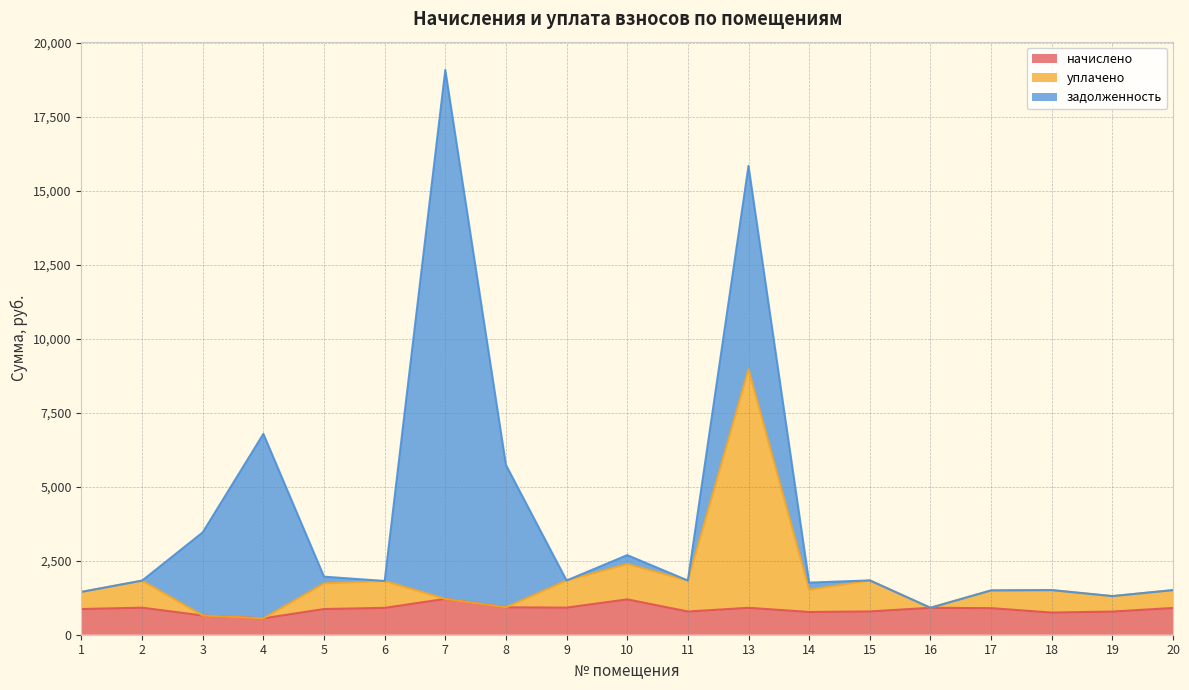

What is the difference between the second highest and minimum values in the начислено series?

641.4